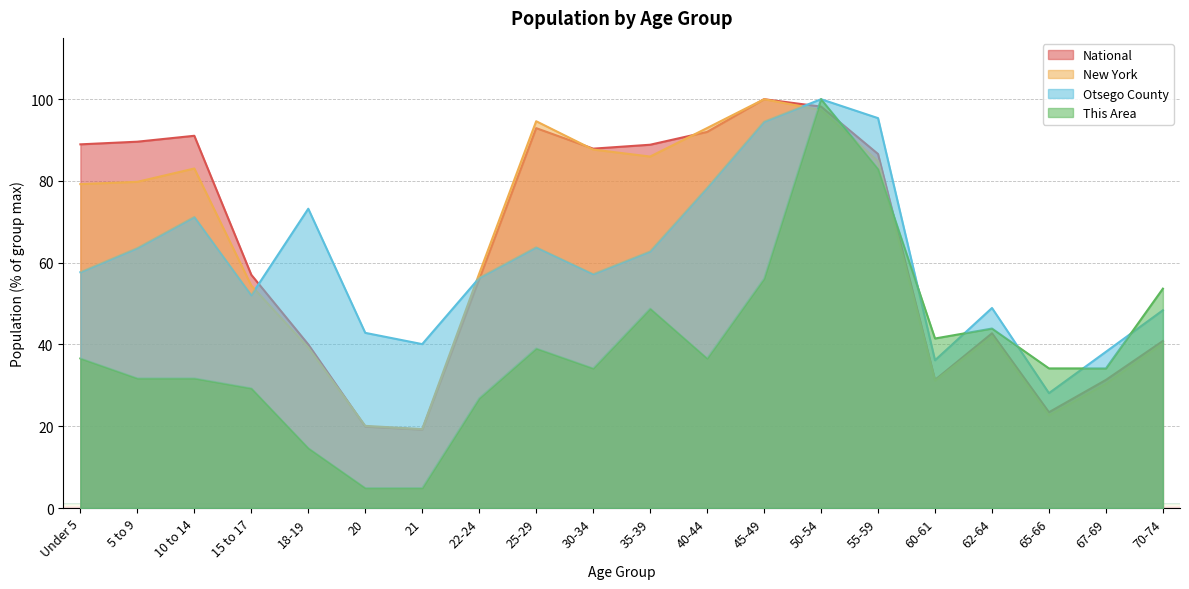

Which series has the widest spread of values?

This Area